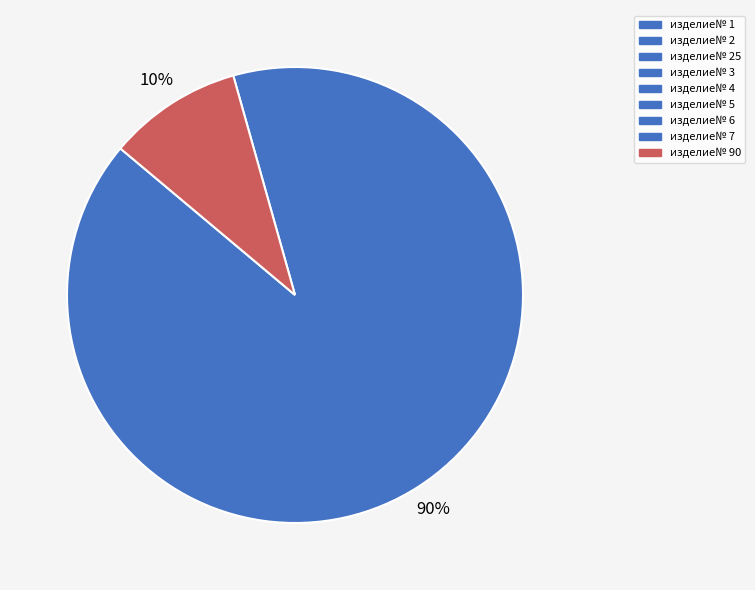

Is there any slice that represents more than half of the pie?

Yes